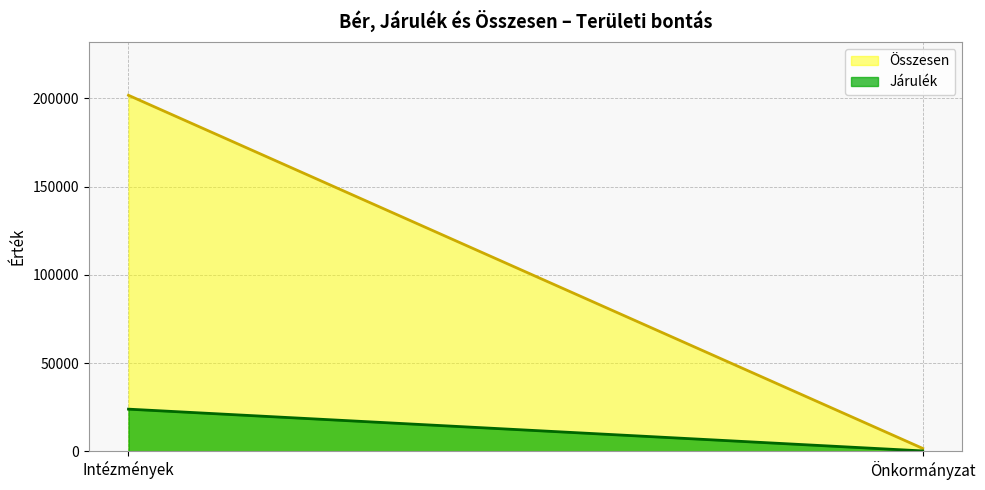

What is the maximum value shown in the chart?

201697